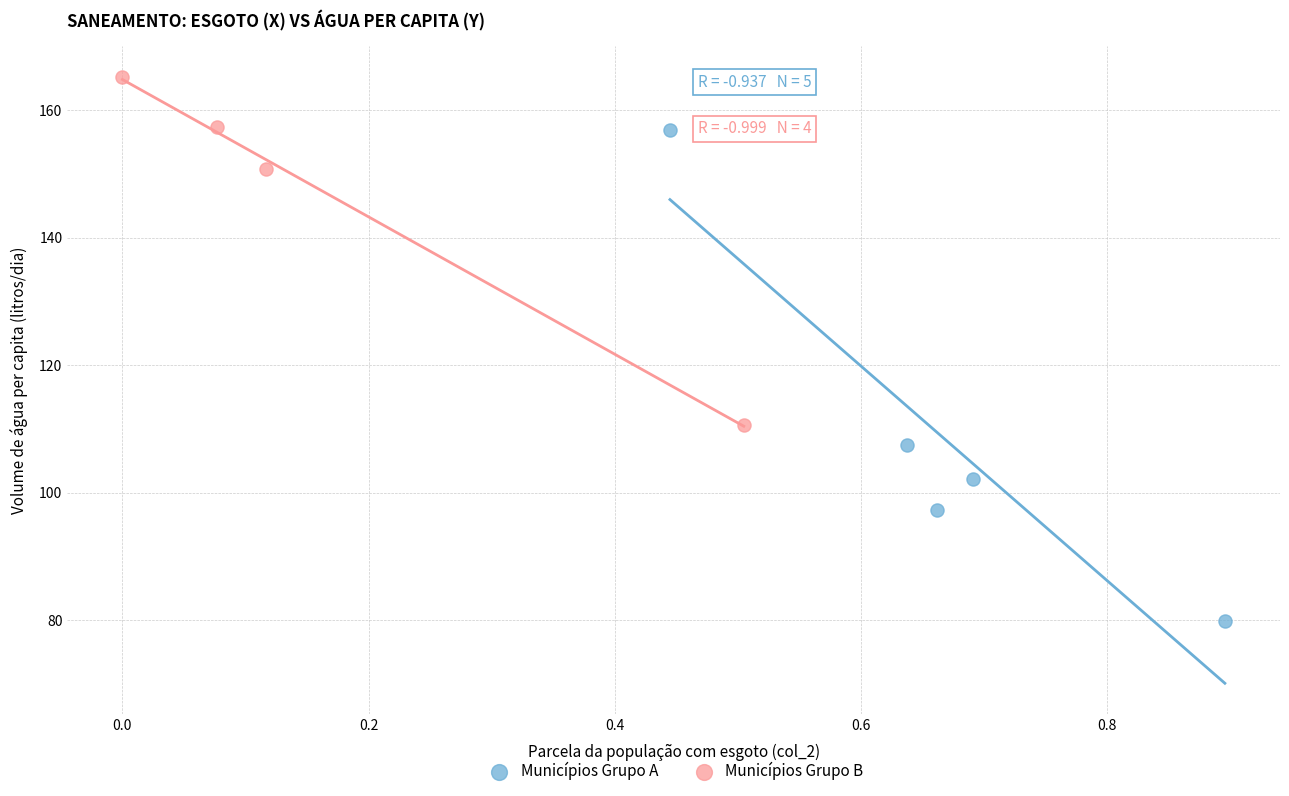

What are all the series names shown in the legend?

Municípios Grupo A, Municípios Grupo B